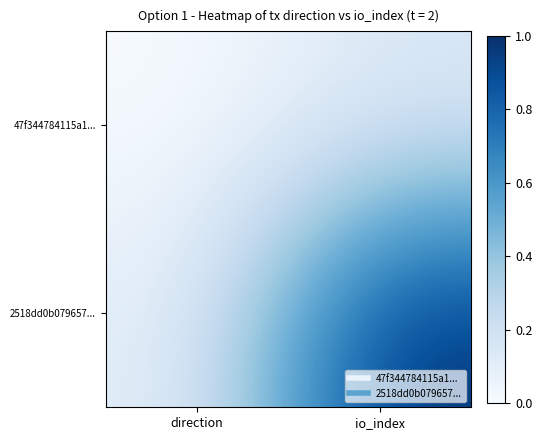

How many categories are shown in the chart?

2